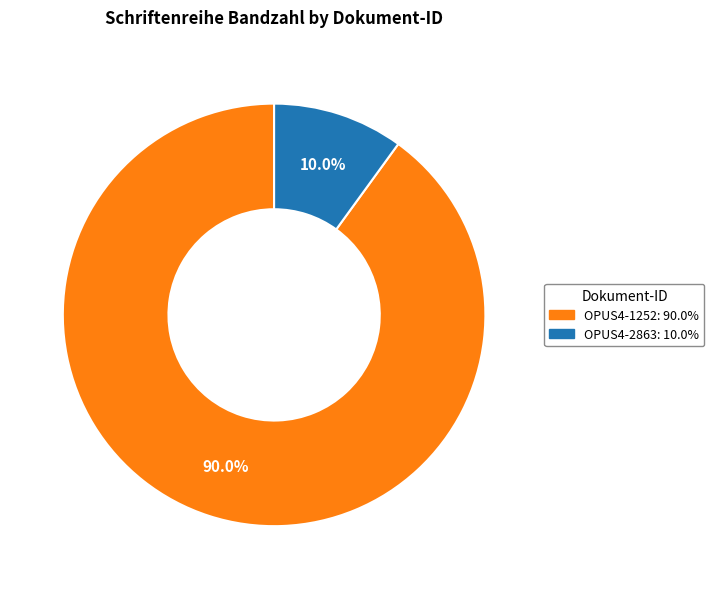

To the nearest percent, what is the difference between the OPUS4-2863 and OPUS4-1252 slice percentages?

80%